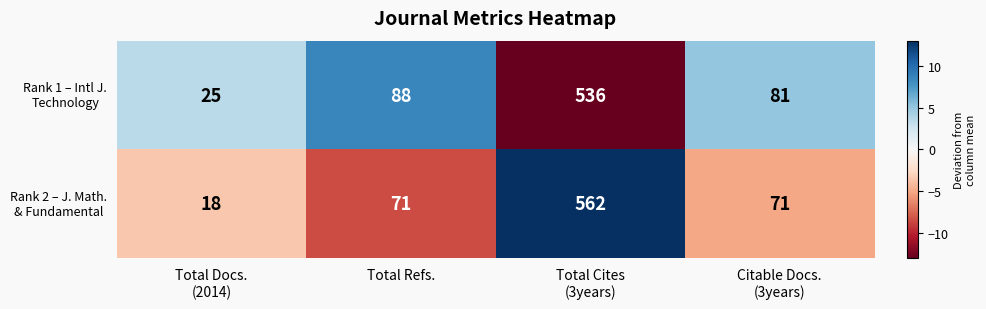

What is the greatest value displayed?

562